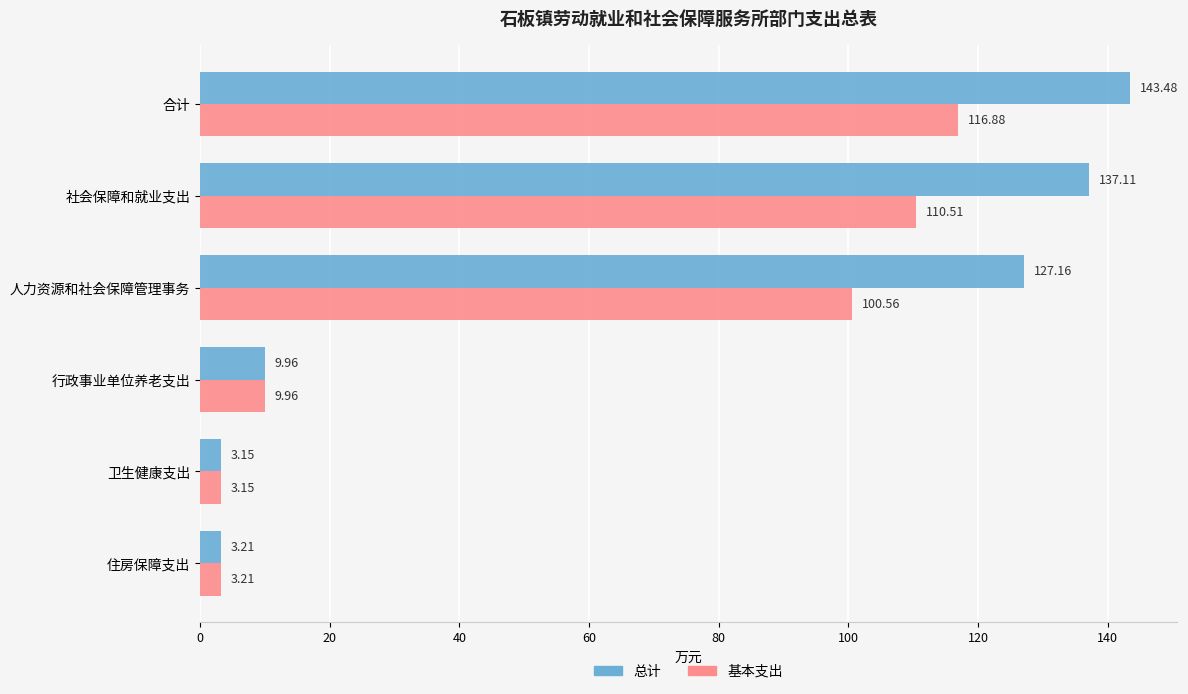

At how many categories does at least one series exceed 3?

6